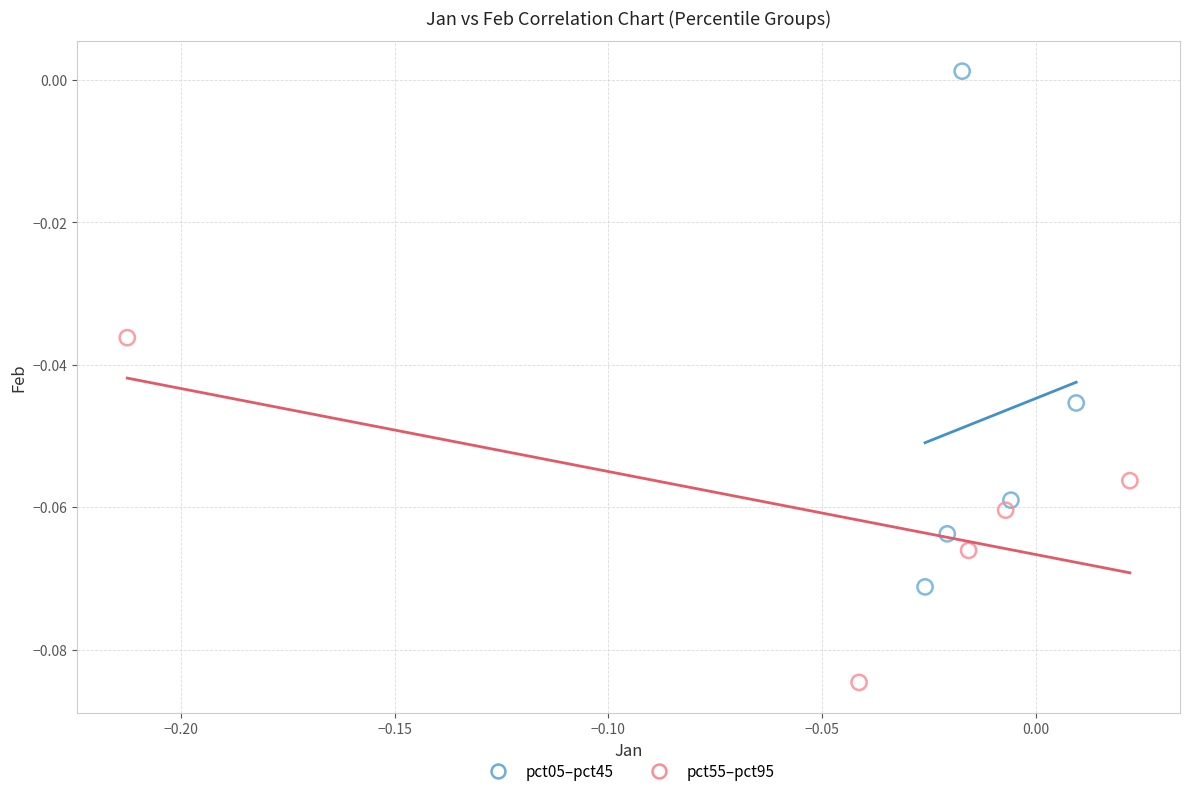

Which series reaches the minimum Y coordinate?

pct55–pct95